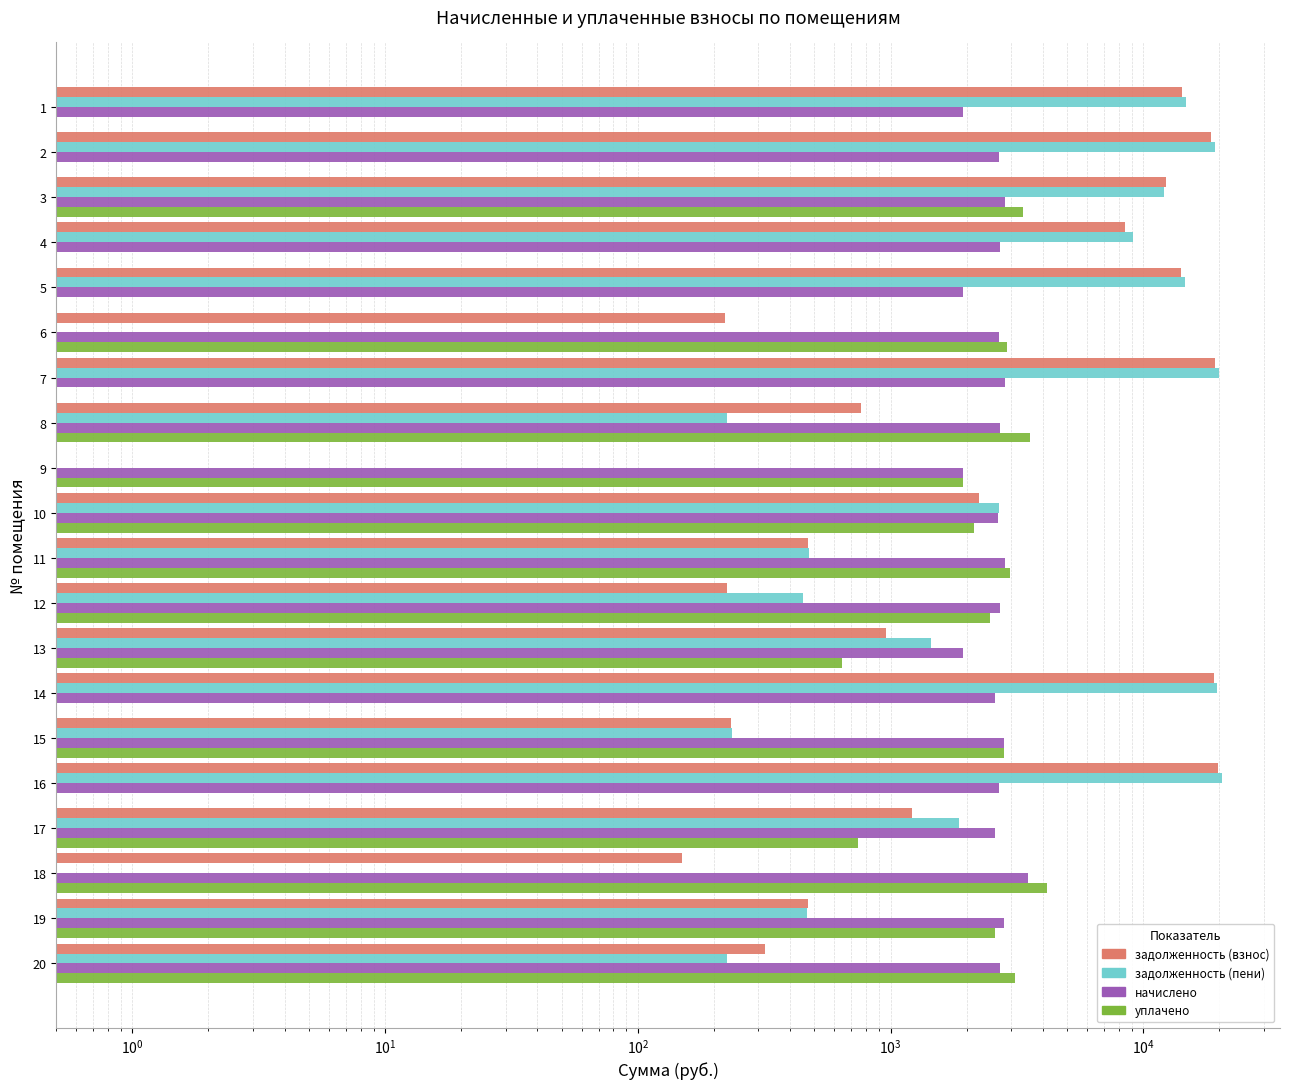

Which series has the largest total across all categories?

задолженность (пени)